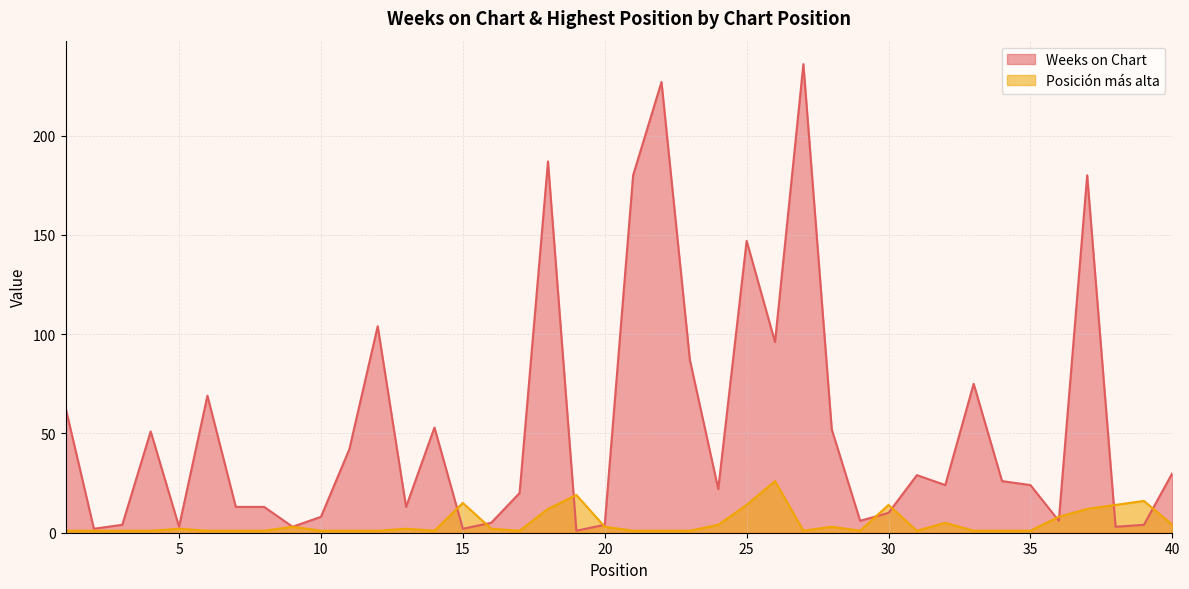

List the series in order of their overall mean, highest first.

Weeks on Chart, Posición más alta